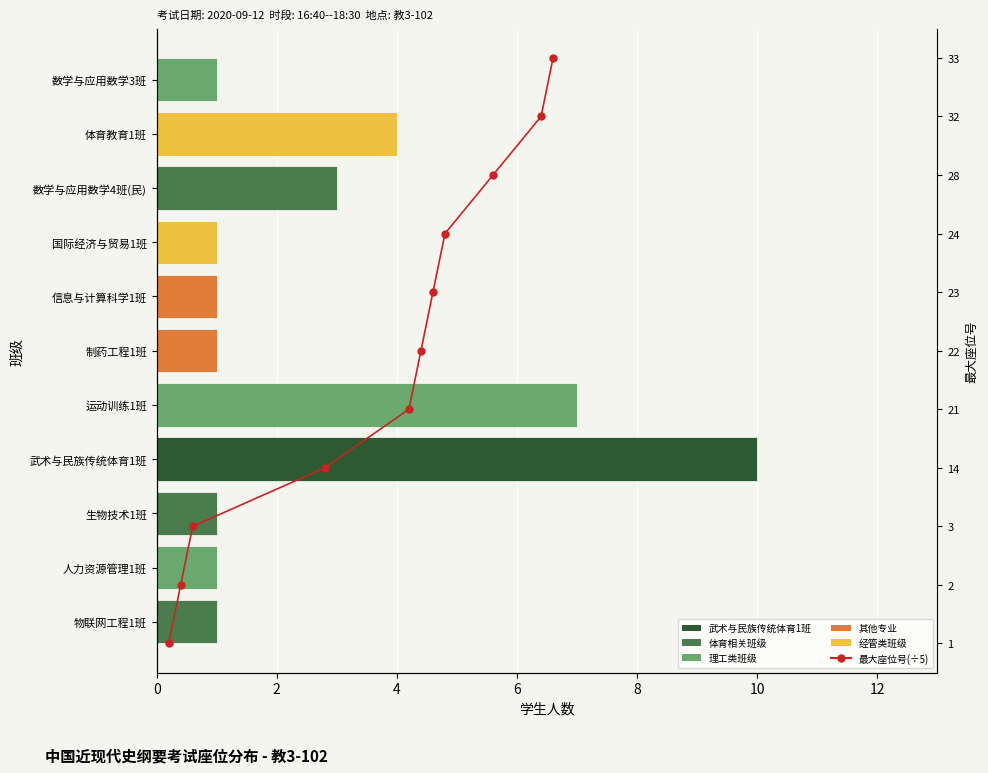

List the series in order of their peak value, lowest first.

学生人数, 最大座位号(÷5)